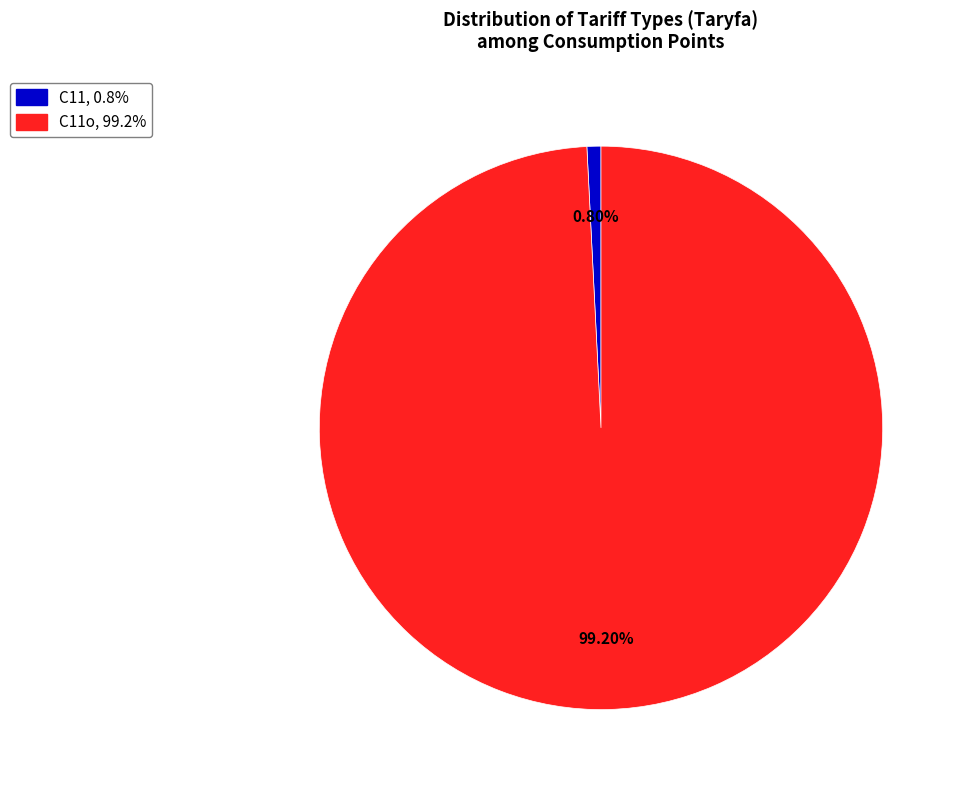

Is there a majority slice in this chart?

Yes